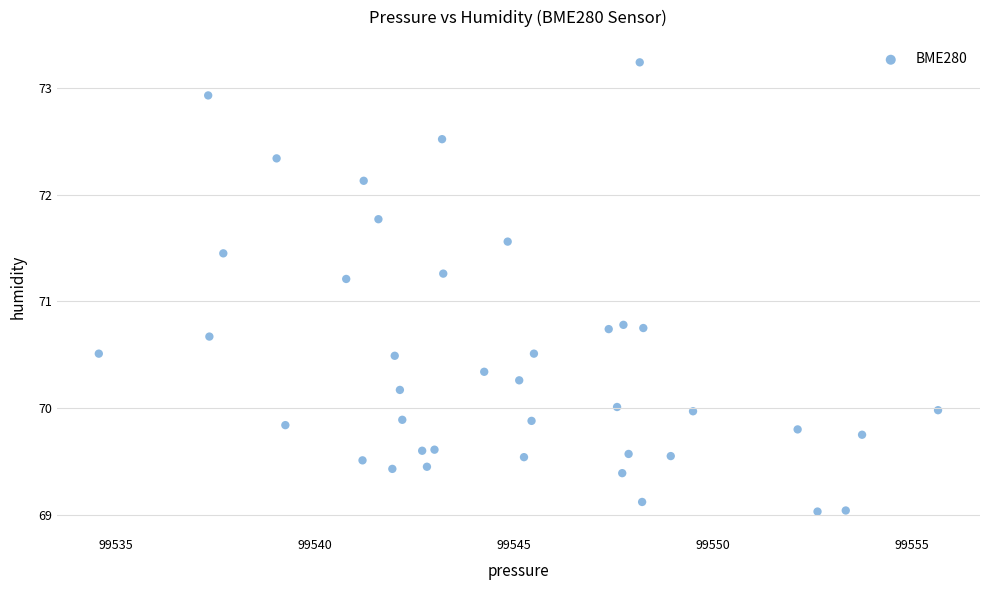

What is the range of X values (max minus min)?

21.1